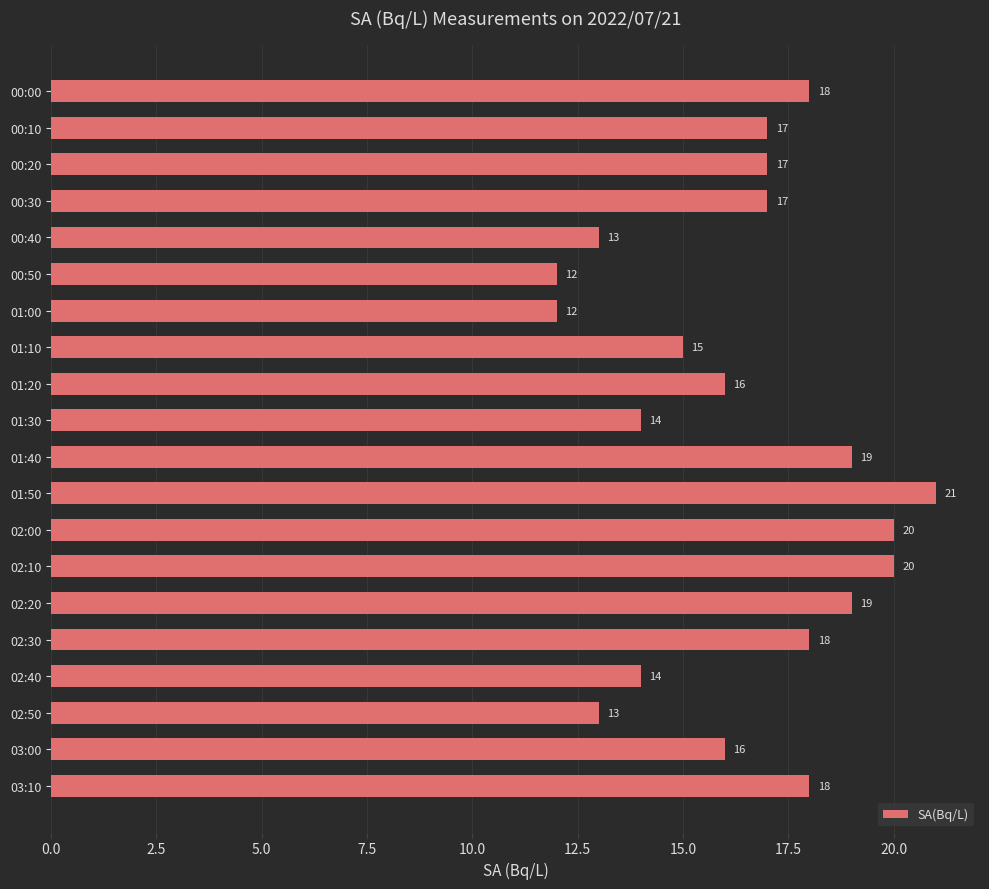

What is the label of the 11th bar from the top?

01:40